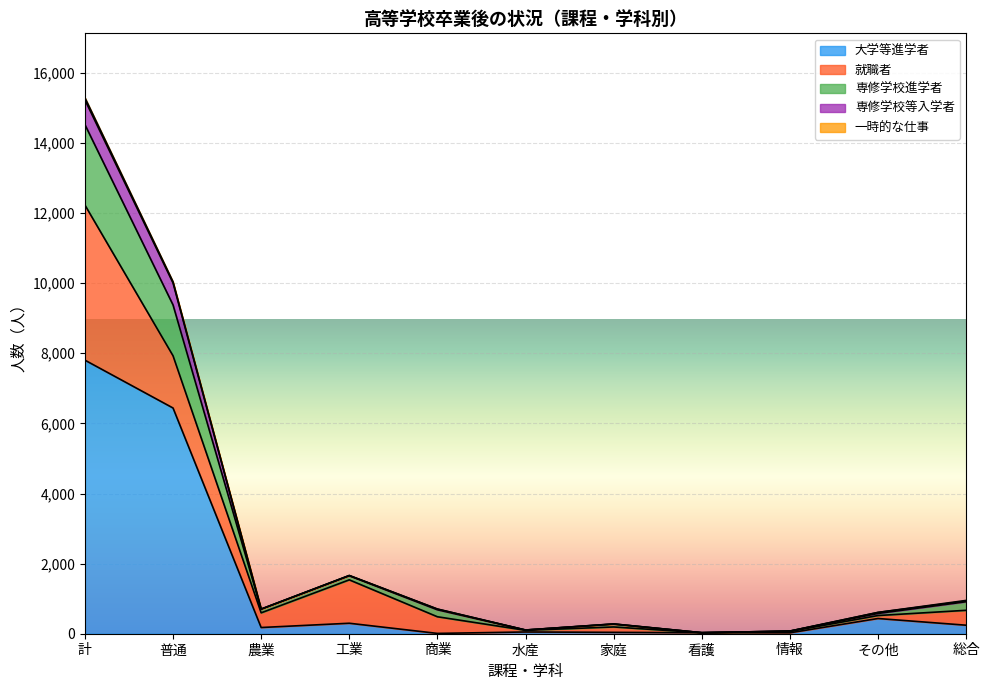

At which label does 大学等進学者 reach its peak?

計